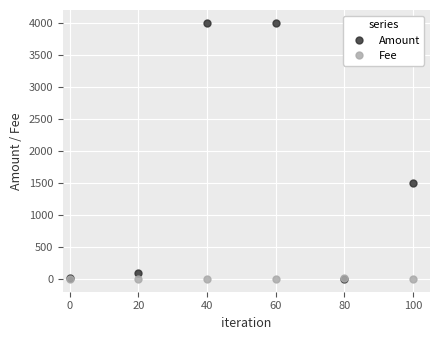

What is the highest value of the Amount series?

3995.8